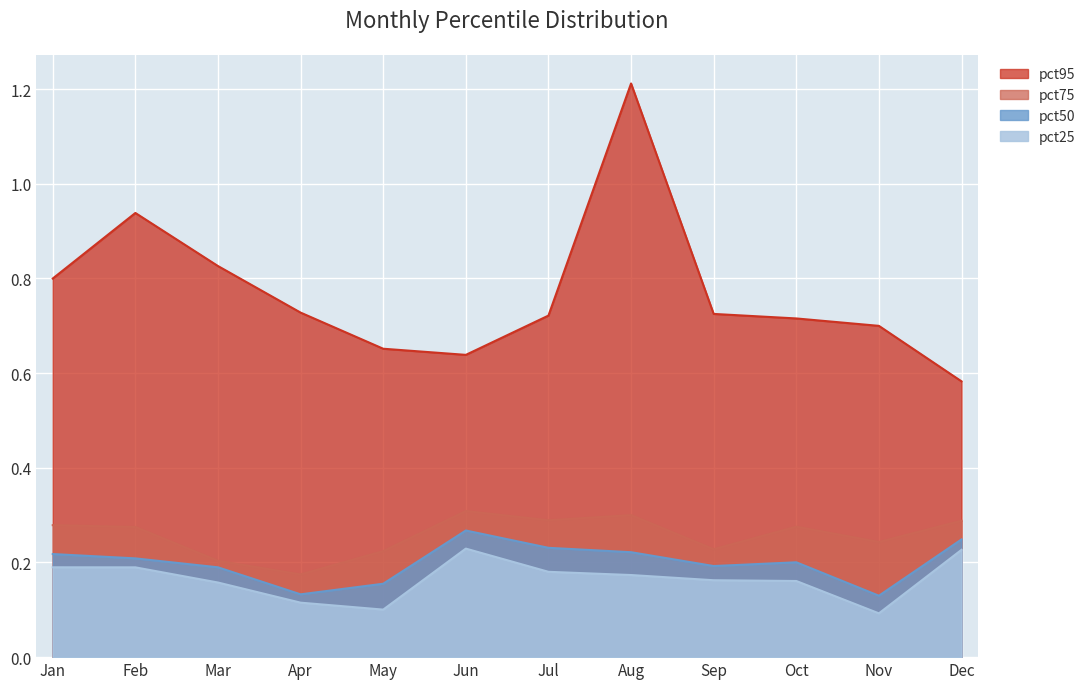

How many lines are shown in the chart?

4